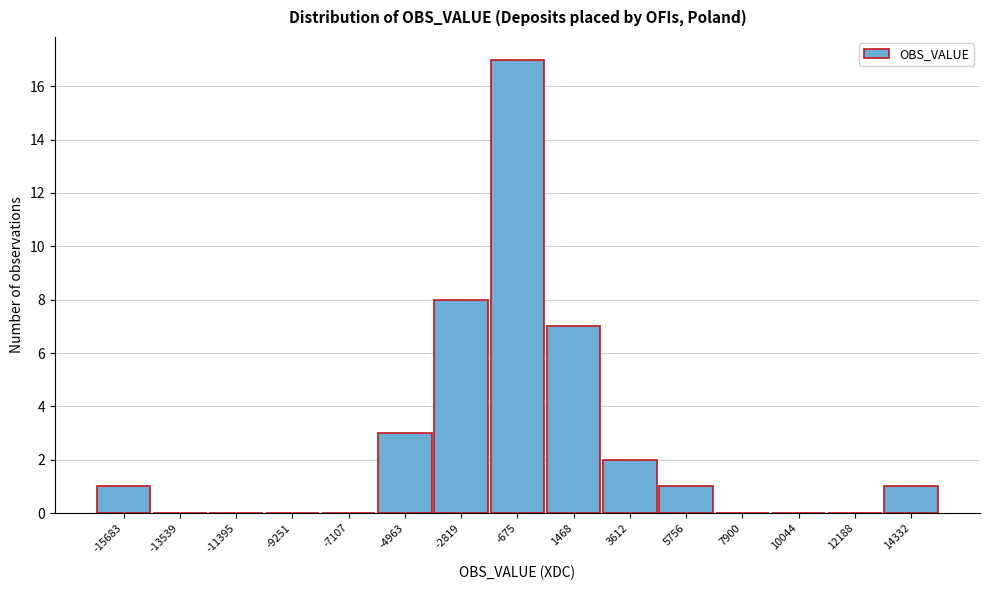

Reading left to right, extract all data points from this chart.

-15683=1	-13539=0	-11395=0	-9251=0	-7107=0	-4963=3	-2819=8	-675=17	1468=7	3612=2	5756=1	7900=0	10044=0	12188=0	14332=1